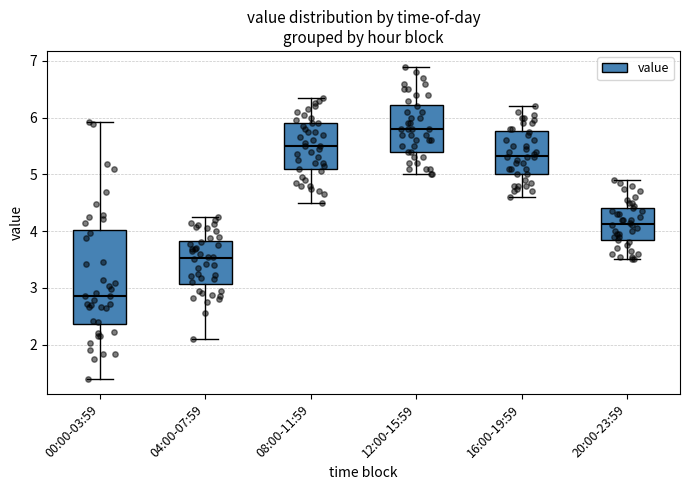

Which box has the highest median line?

12:00-15:59